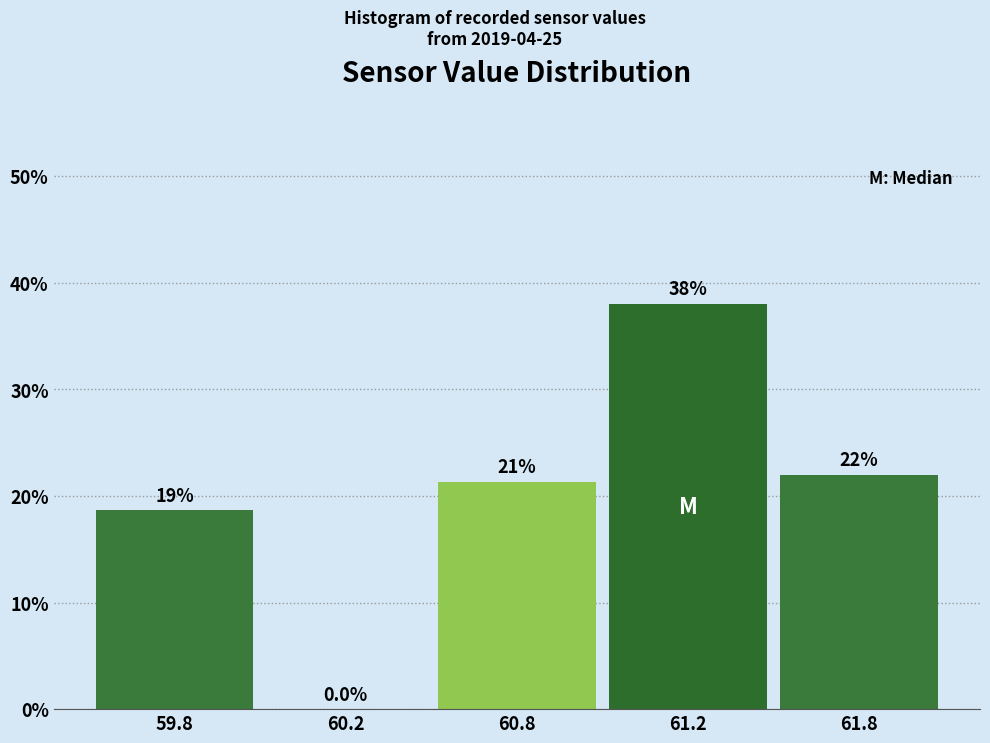

Reading right to left, list all the values displayed in this chart.

61.8=22.0	61.2=38.0	60.8=21.3	60.2=0.0	59.8=18.7